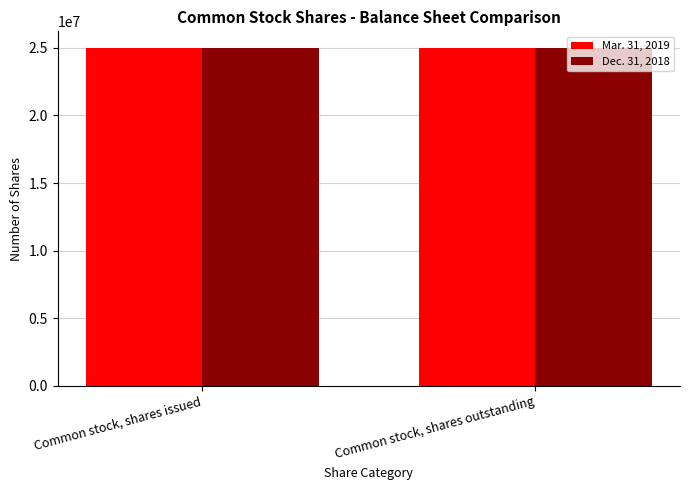

What is the spread (max minus min) of values at Common stock, shares issued?

17830